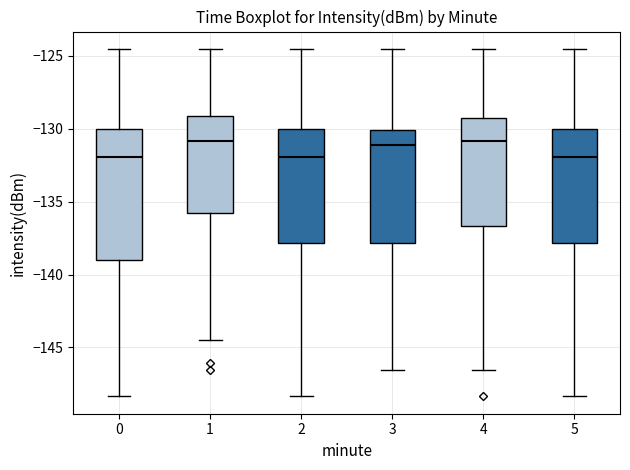

Reading left to right, read every box against the y-axis: the position of its median line, the range the box covers, and the ends of its whiskers. The values are not printed on the chart, so give them approximately, as read against the axis.

0: median -132.0, box -139.0 to -130.0, whiskers -148.5 to -124.5
1: median -131.0, box -136.0 to -129.0, whiskers -144.5 to -124.5
2: median -132.0, box -138.0 to -130.0, whiskers -148.5 to -124.5
3: median -131.0, box -138.0 to -130.0, whiskers -146.5 to -124.5
4: median -131.0, box -136.5 to -129.5, whiskers -146.5 to -124.5
5: median -132.0, box -138.0 to -130.0, whiskers -148.5 to -124.5